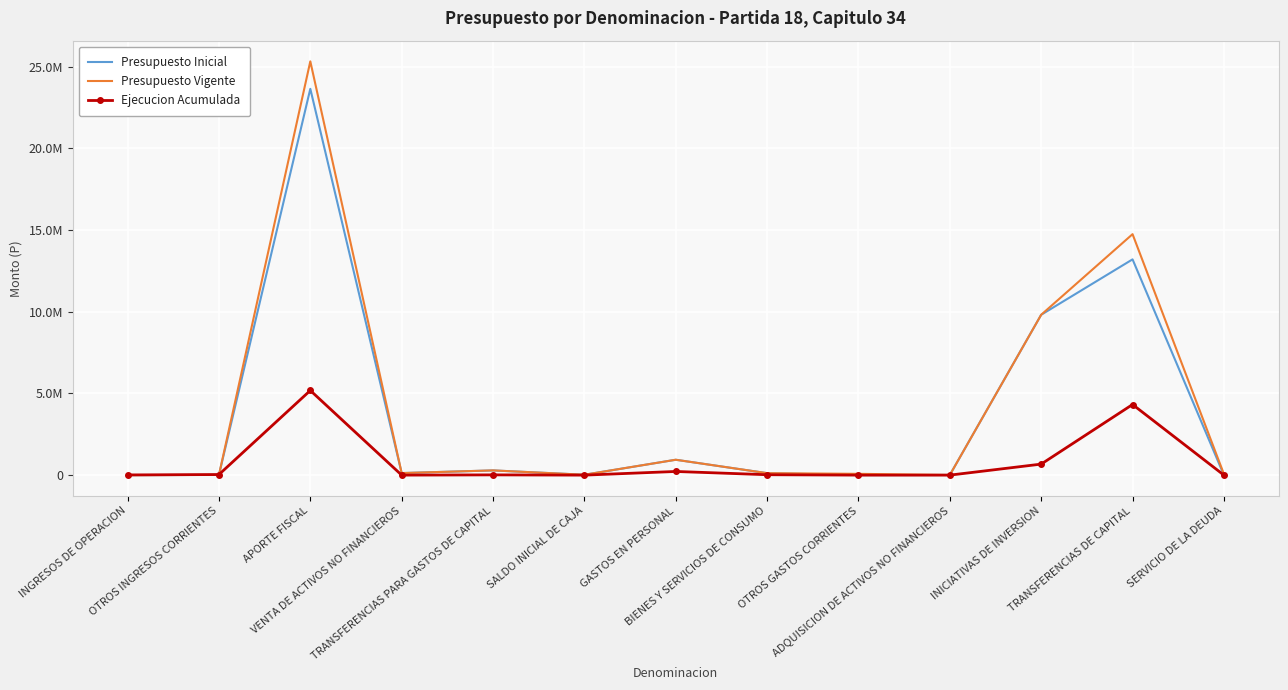

What are all the series names shown in the legend?

Presupuesto Inicial, Presupuesto Vigente, Ejecucion Acumulada